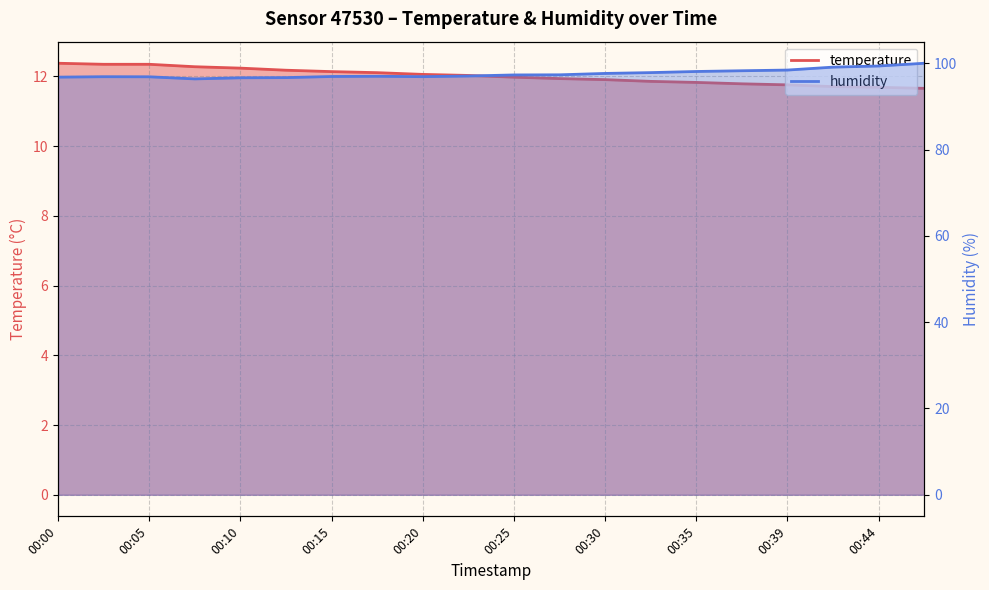

Rank the series by their maximum value, from lowest to highest.

temperature, humidity